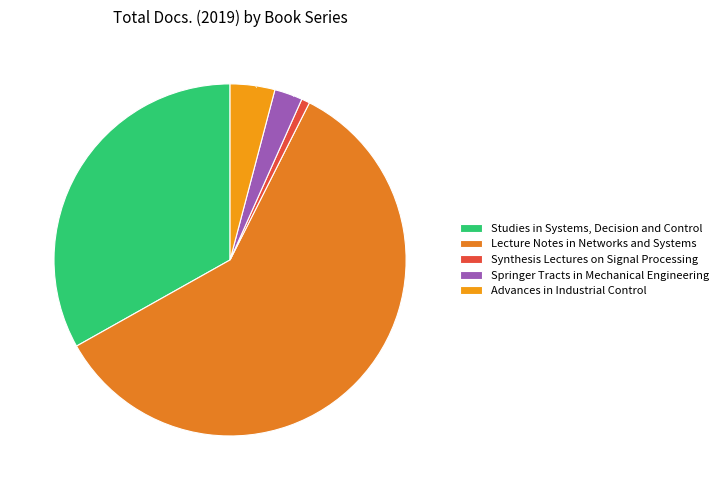

Between Springer Tracts in Mechanical Engineering and Advances in Industrial Control, which is larger?

Advances in Industrial Control